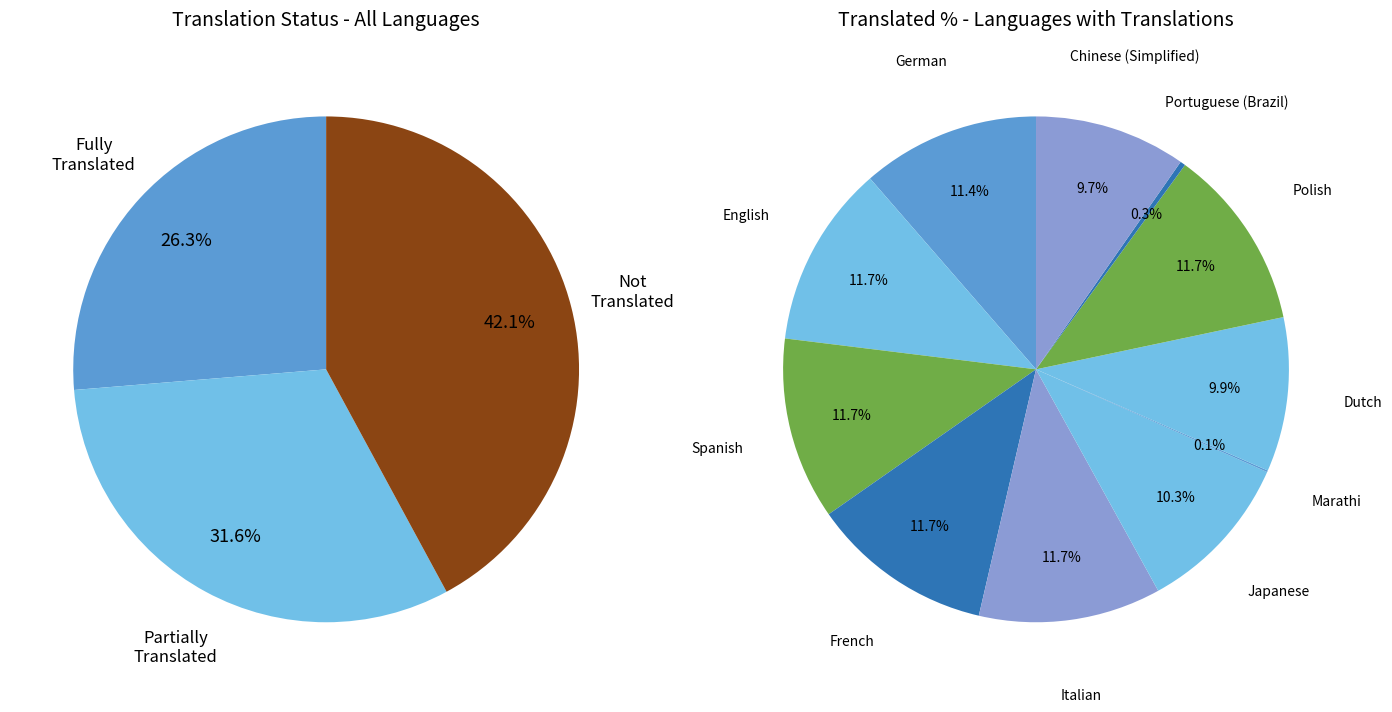

Is it true that Hungarian is 0% of the pie?

True